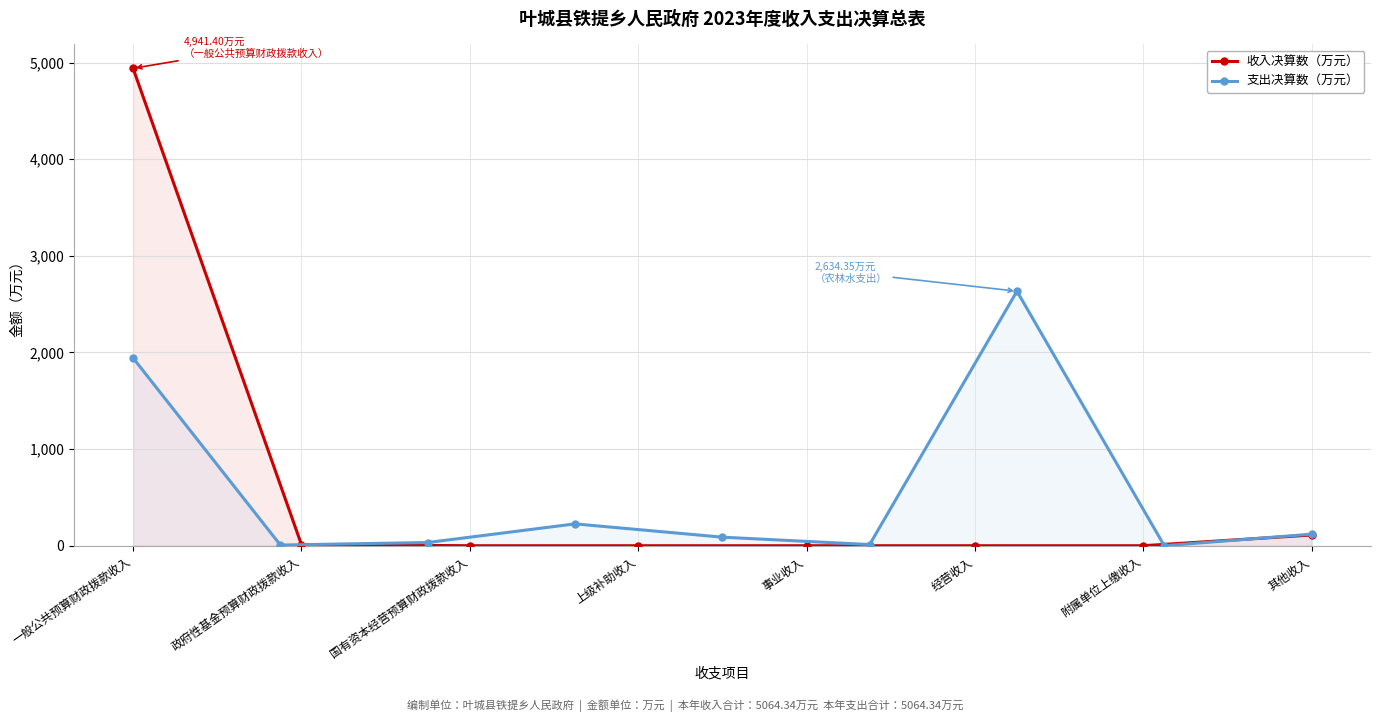

Reading right to left, transcribe all the data shown in this chart.

110.9	0.0	0.0	0.0	0.0	0.0	12.0	4941.4